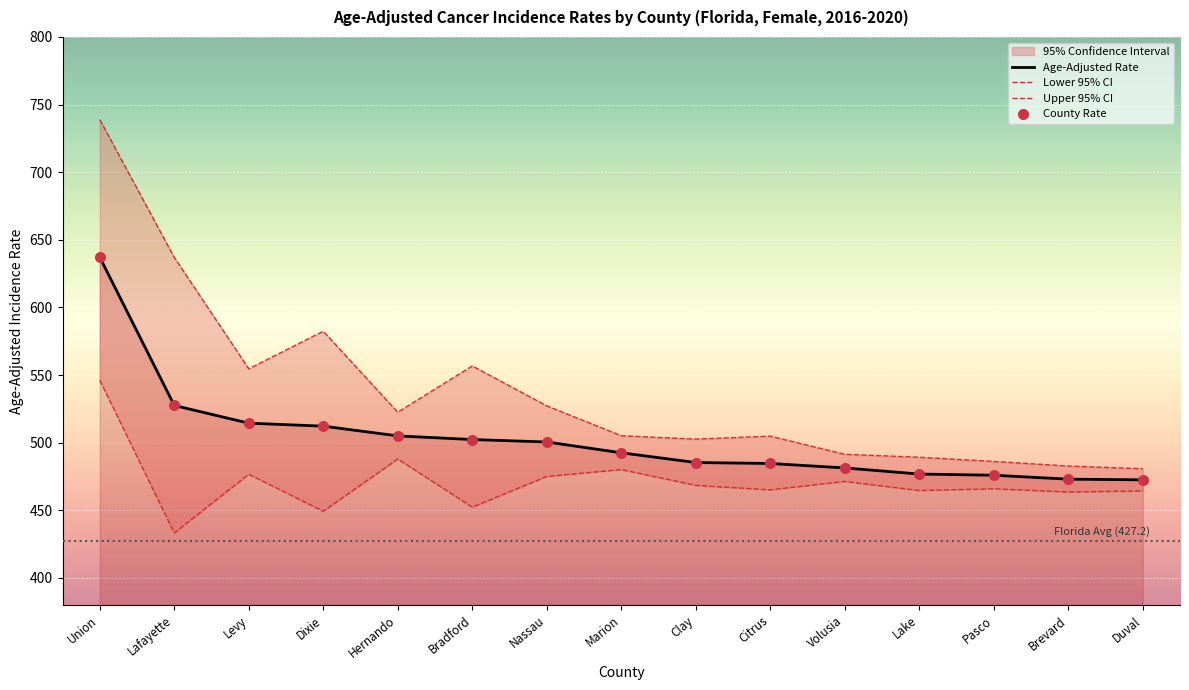

Which series has the widest spread of Y values?

Upper 95% CI